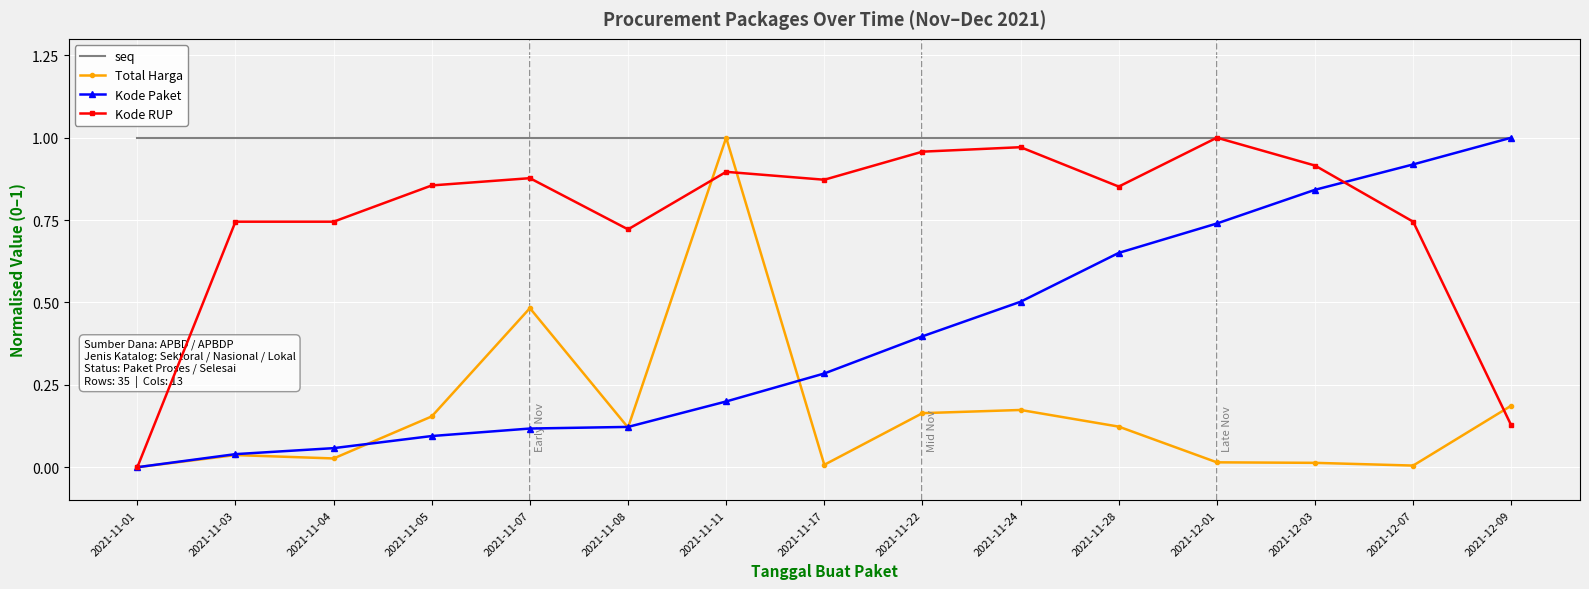

At which label does Kode Paket reach its minimum?

2021-11-01